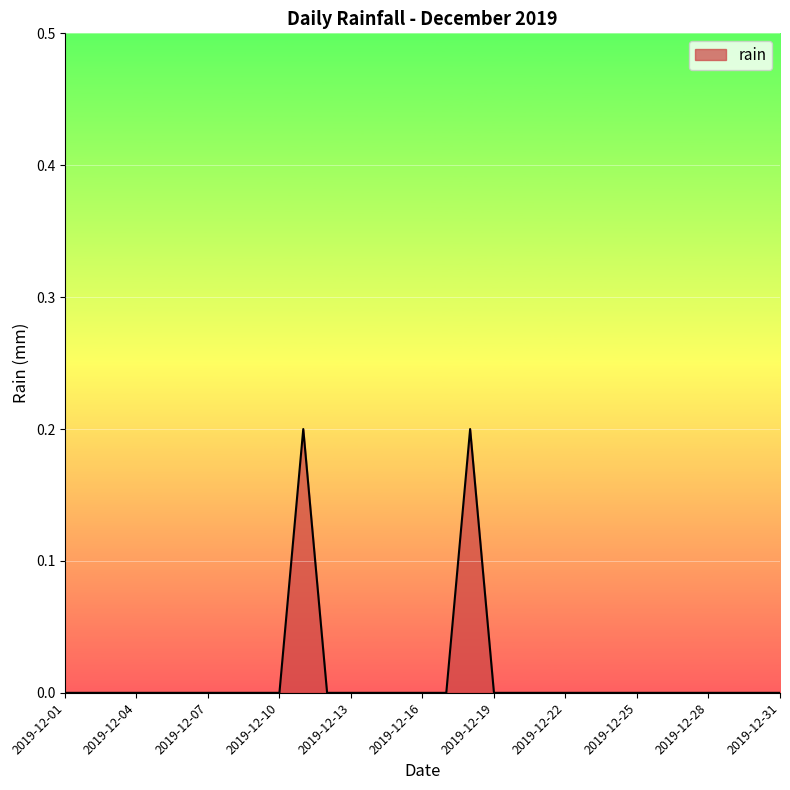

List the labels in order of value, smallest first.

2019-12-01, 2019-12-02, 2019-12-03, 2019-12-04, 2019-12-05, 2019-12-06, 2019-12-07, 2019-12-08, 2019-12-09, 2019-12-10, 2019-12-12, 2019-12-13, 2019-12-14, 2019-12-15, 2019-12-16, 2019-12-17, 2019-12-19, 2019-12-20, 2019-12-21, 2019-12-22, 2019-12-23, 2019-12-24, 2019-12-25, 2019-12-26, 2019-12-27, 2019-12-28, 2019-12-29, 2019-12-30, 2019-12-31, 2019-12-11, 2019-12-18